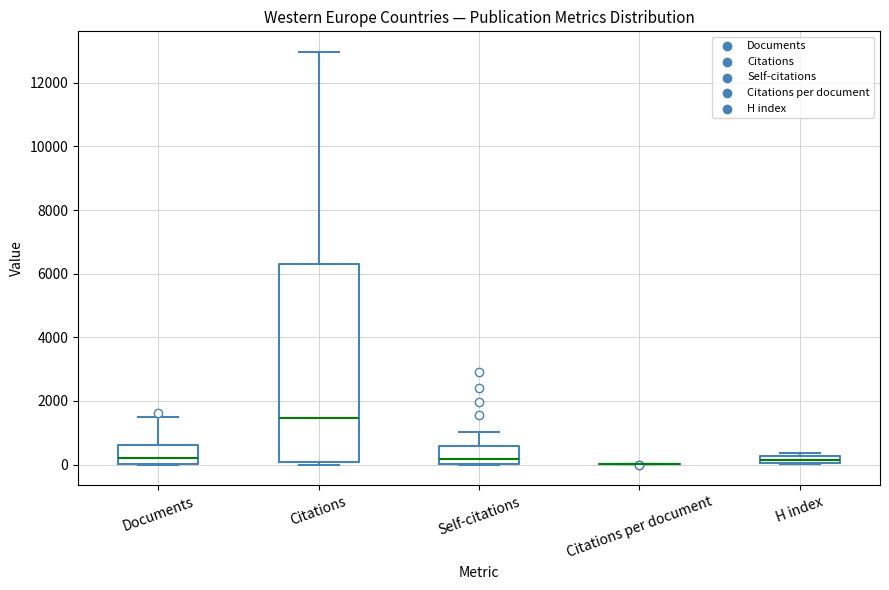

Where is the upper edge of the box for Self-citations on the y-axis? The values are not printed on the chart, so give them approximately, as read against the axis.

600